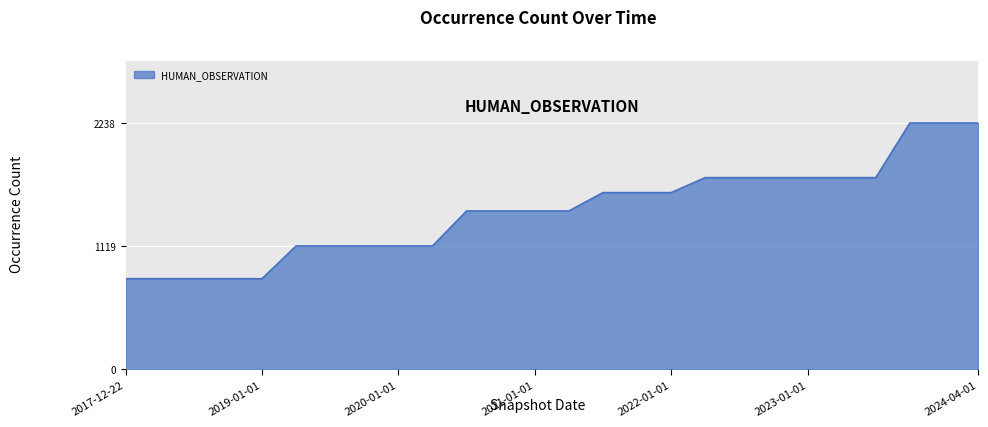

What is the difference between the maximum and minimum values?

1414